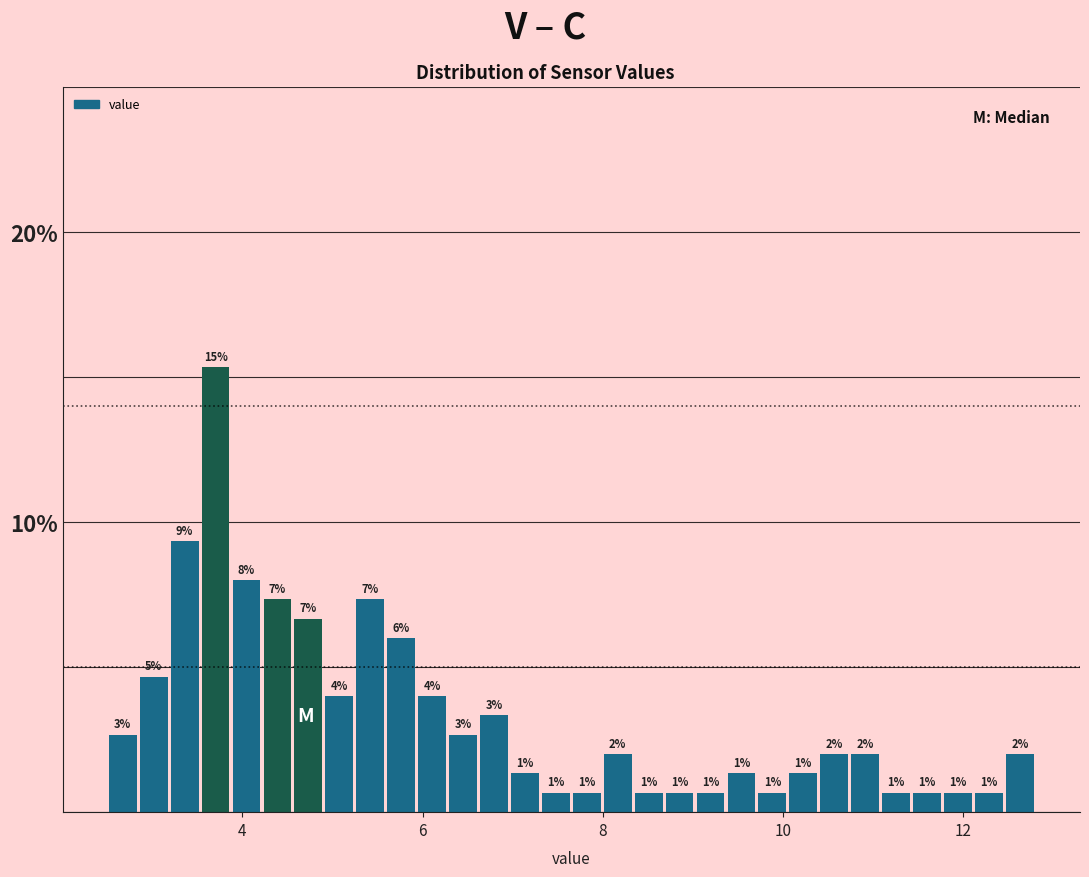

Read against the x-axis, roughly where is the centre of the tallest bar?

3.8